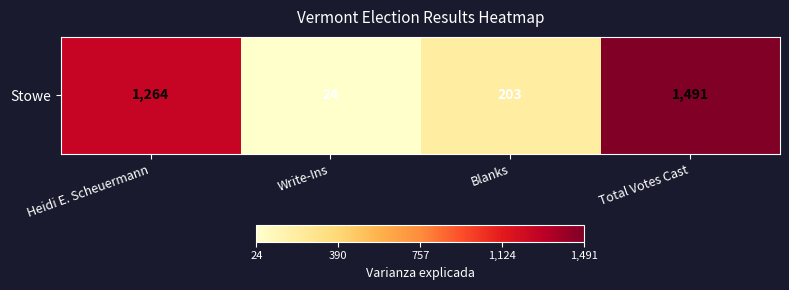

The value at Blanks is 82. True or false?

False